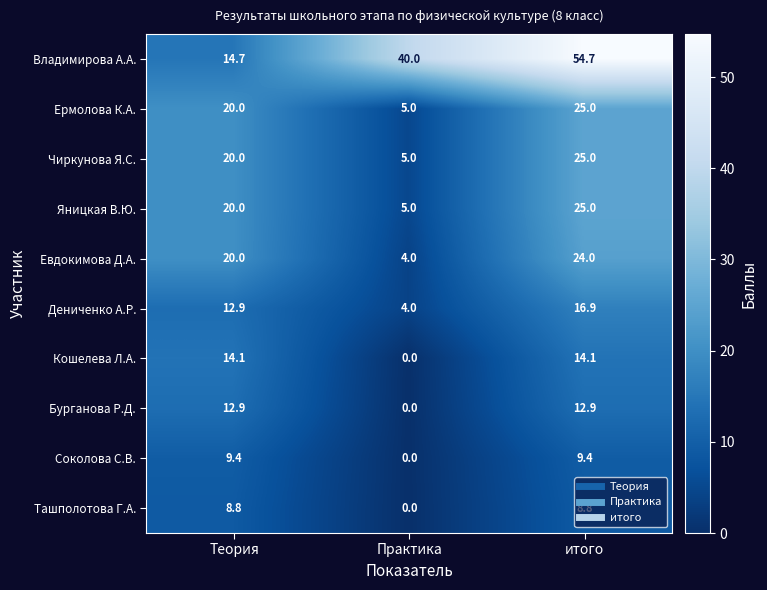

Where does the Ташполотова Г.А. series first go above 8?

Теория